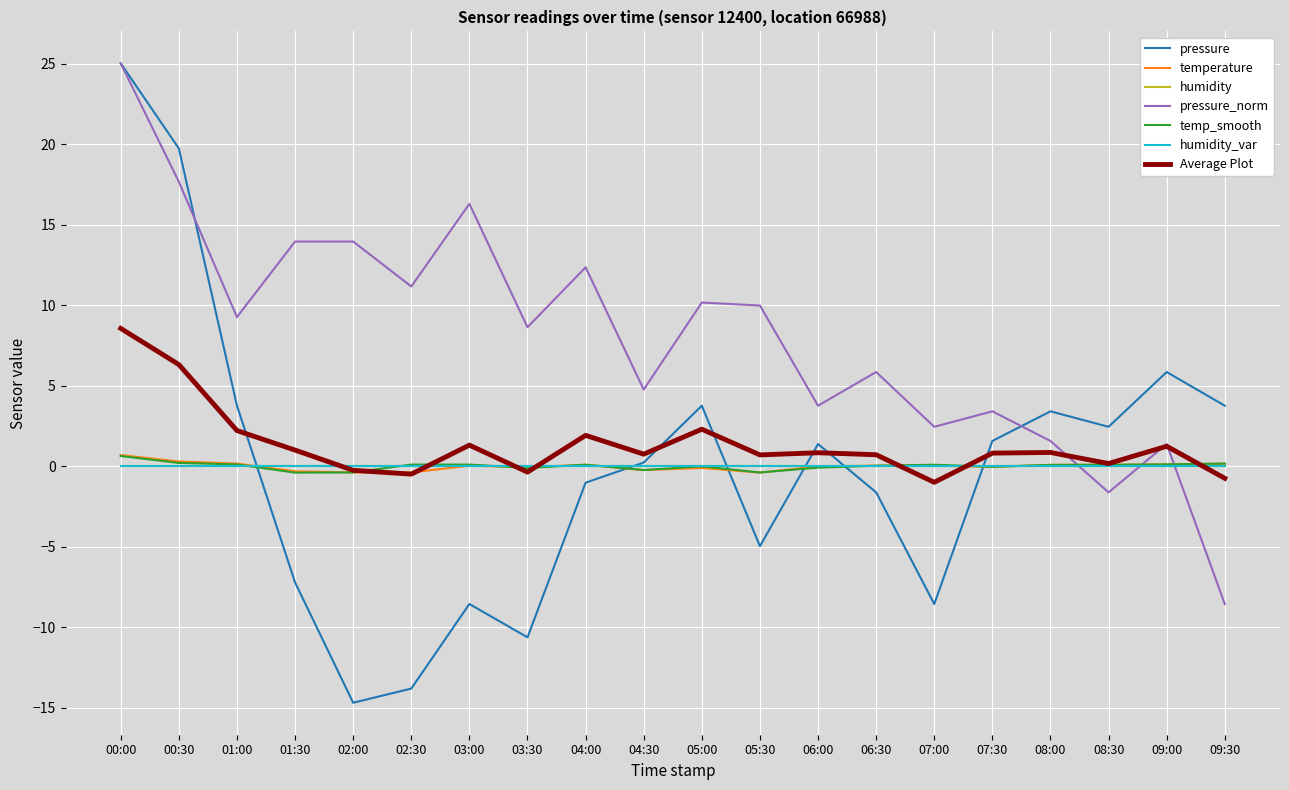

What is the approximate value of temp_smooth at 07:00?

0.1